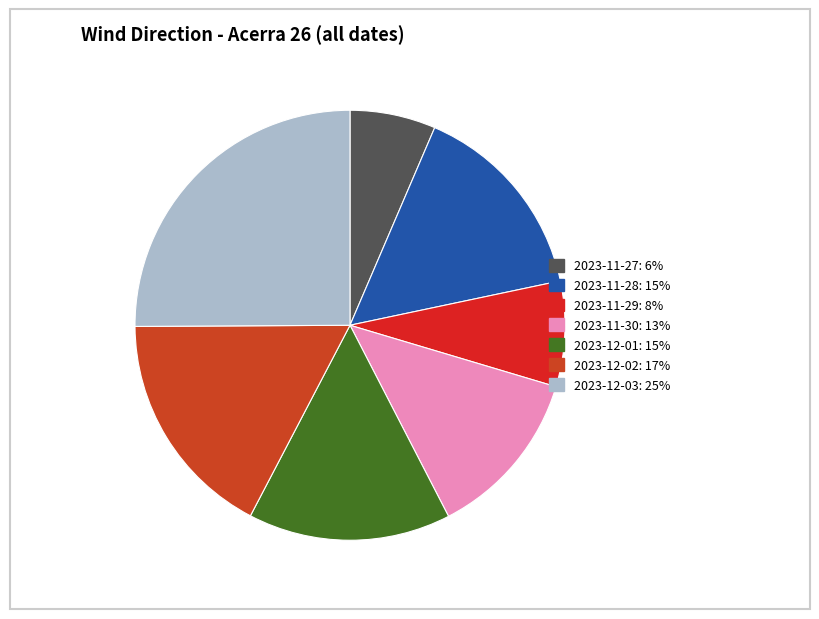

To the nearest percent, what is the average slice percentage?

14%